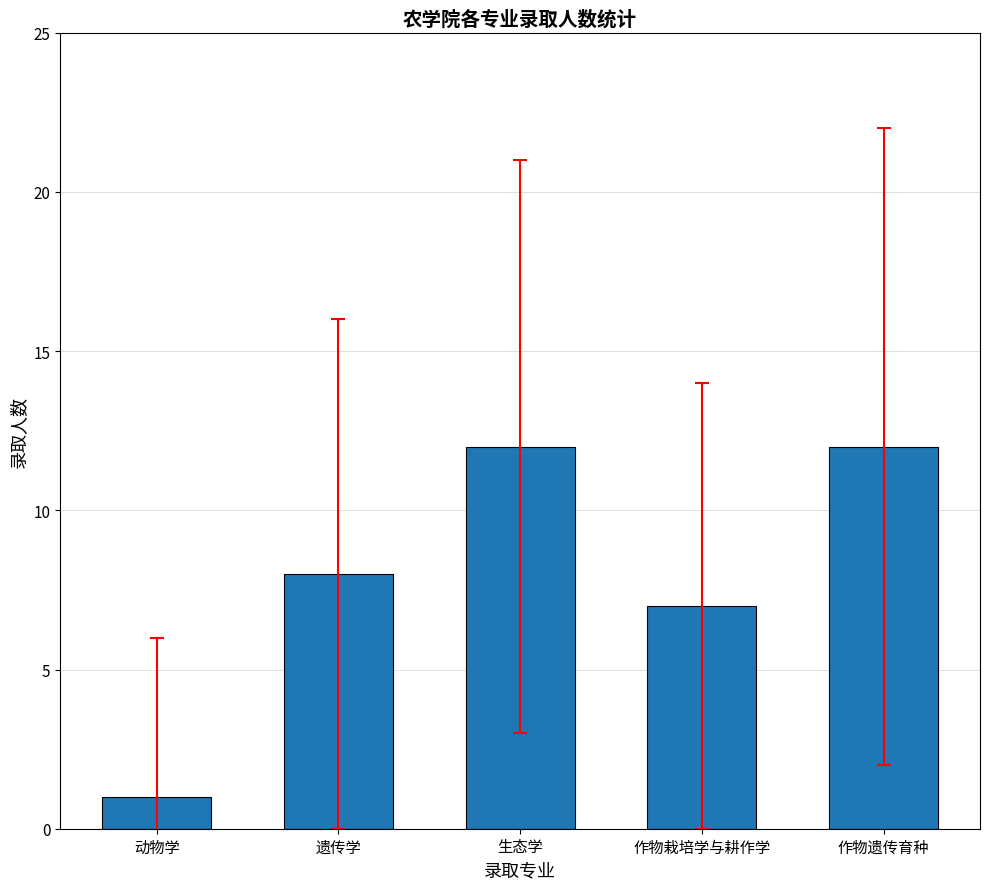

How many bars are there in total?

5